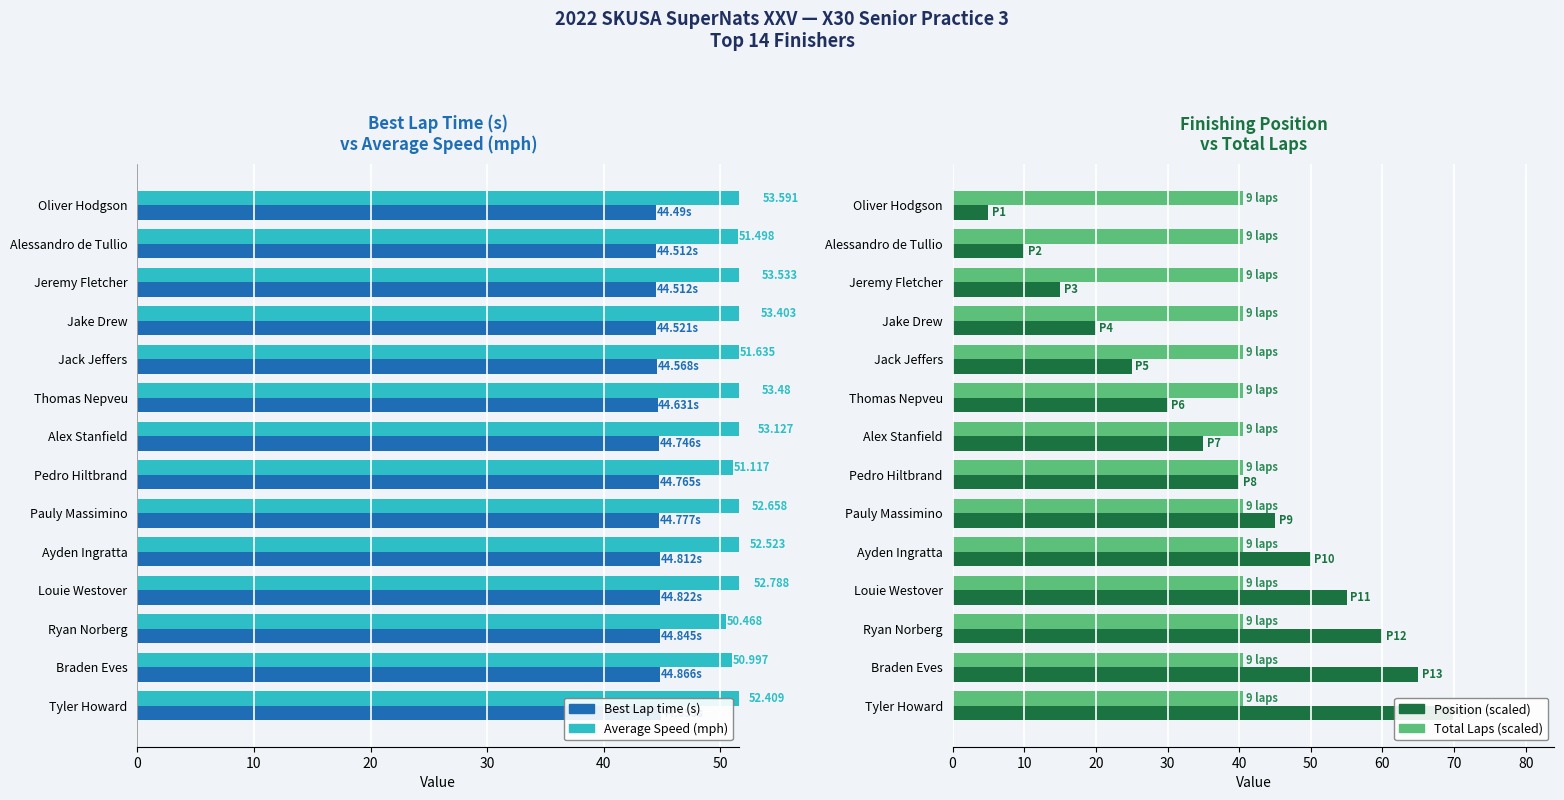

How many series are shown in this chart?

4